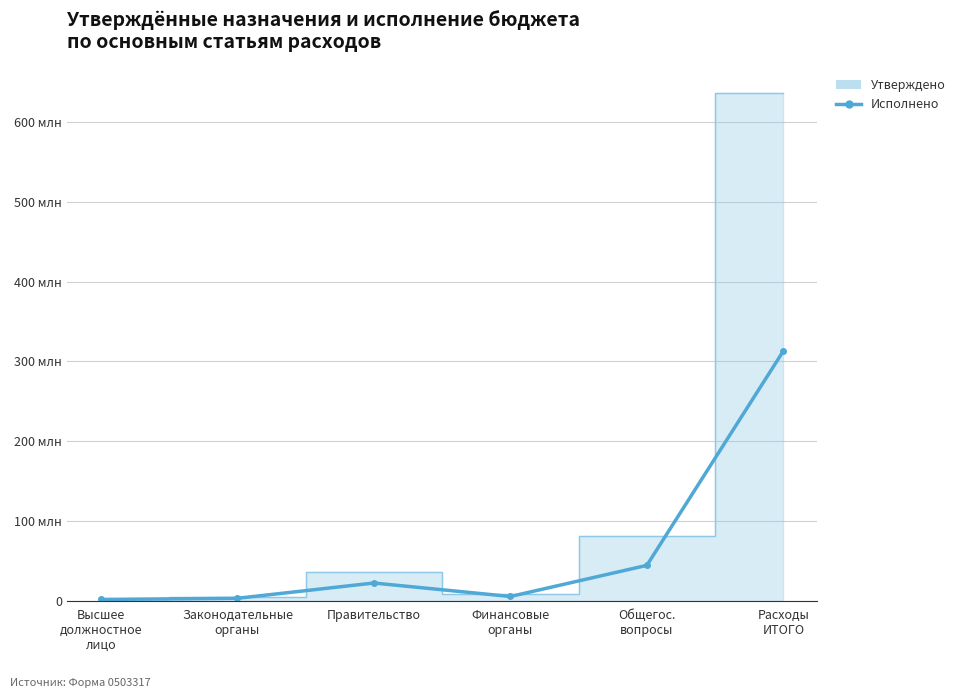

How many data points does each series have?

6